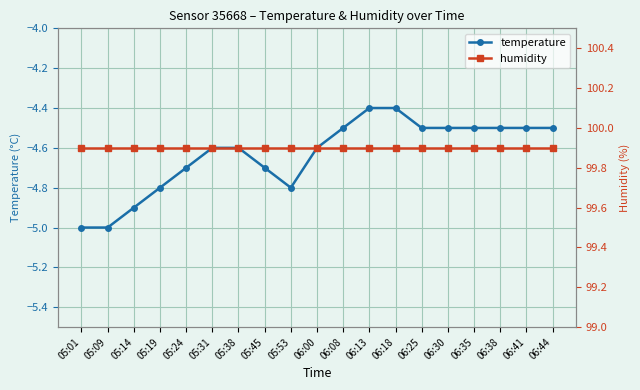

What is the maximum value for temperature?

-4.4